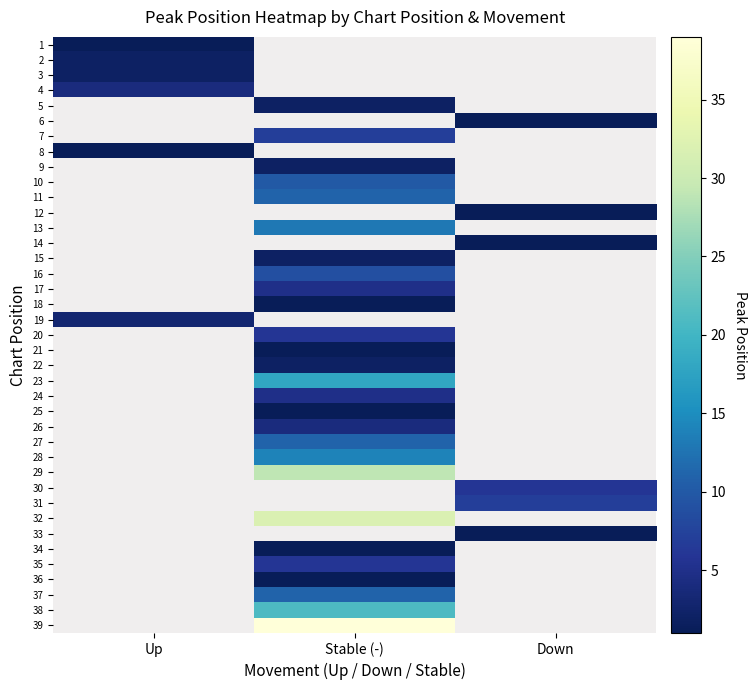

Which has a higher value, Up or Down?

Down